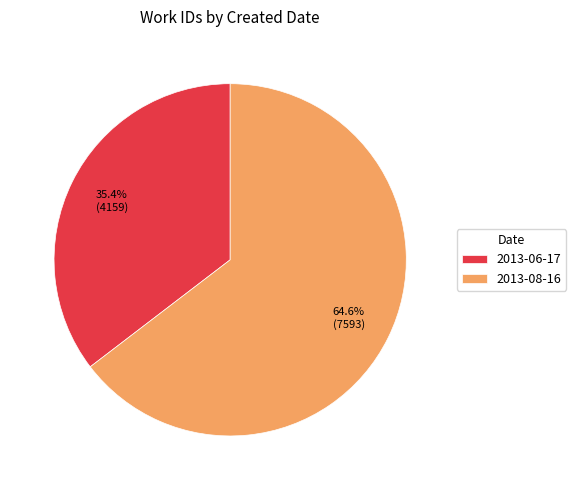

Is there a majority slice in this chart?

Yes